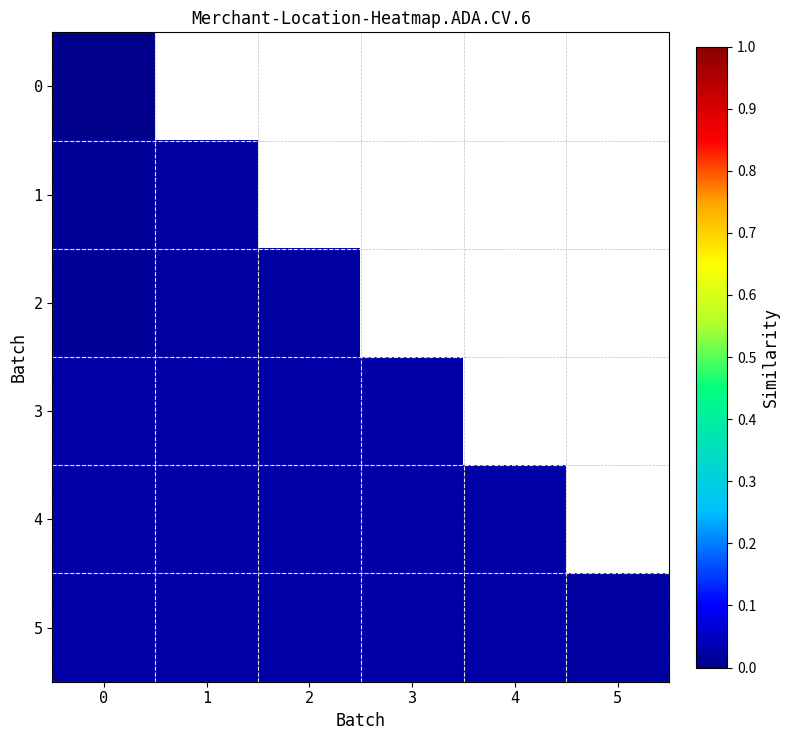

Which series has the largest range (max minus min)?

2